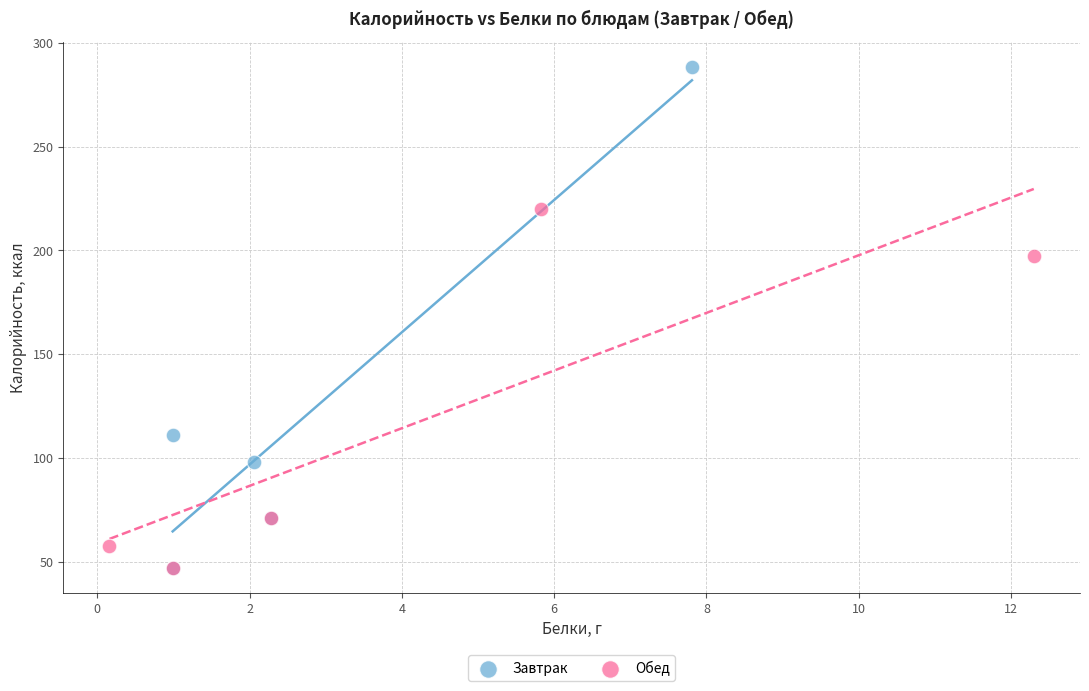

Which series has the widest spread of Y values?

Завтрак